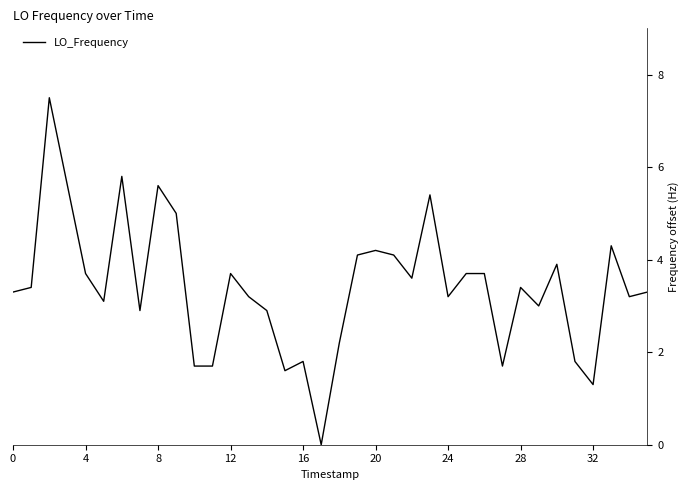

What is the greatest value displayed?

7.5